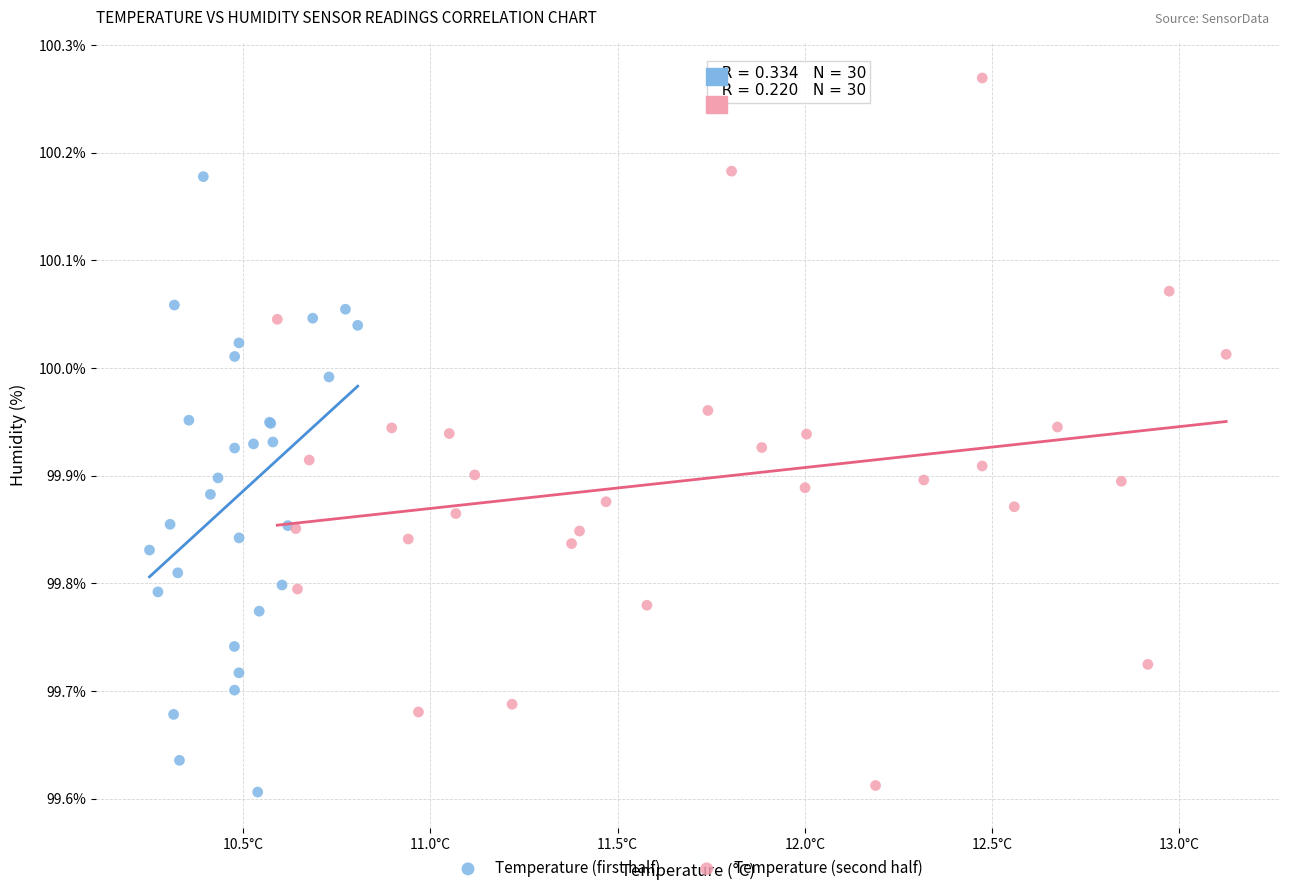

Which series has the widest spread of Y values?

Temperature (second half)